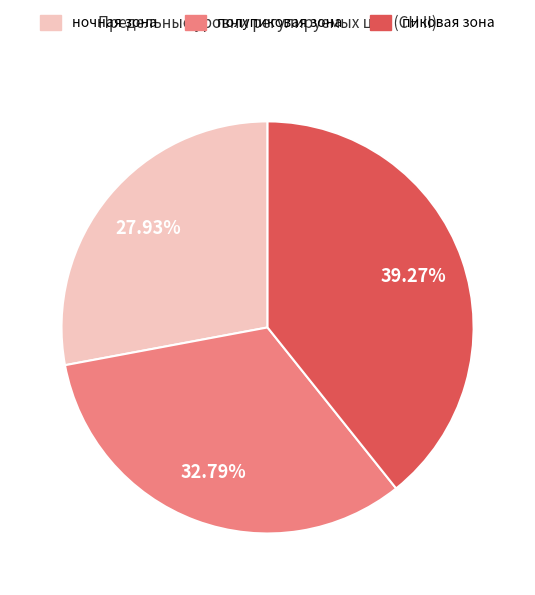

To the nearest percent, what is the average slice percentage?

33%